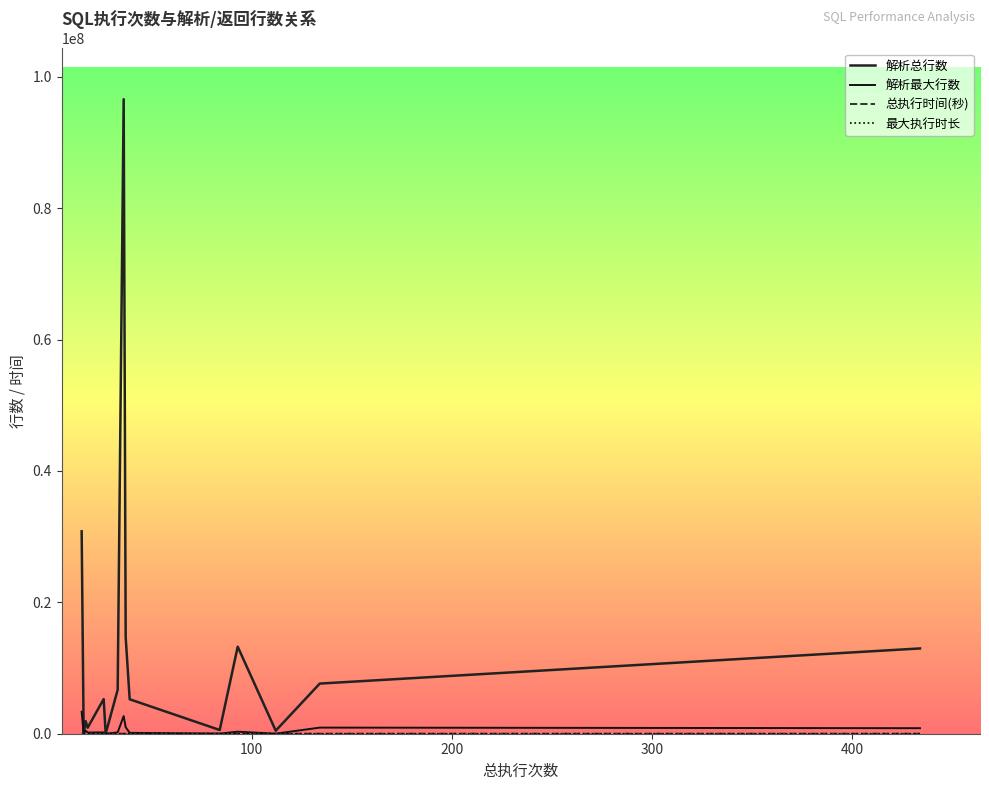

Rank the series by their maximum value, from lowest to highest.

最大执行时长, 总执行时间(秒), 解析最大行数, 解析总行数